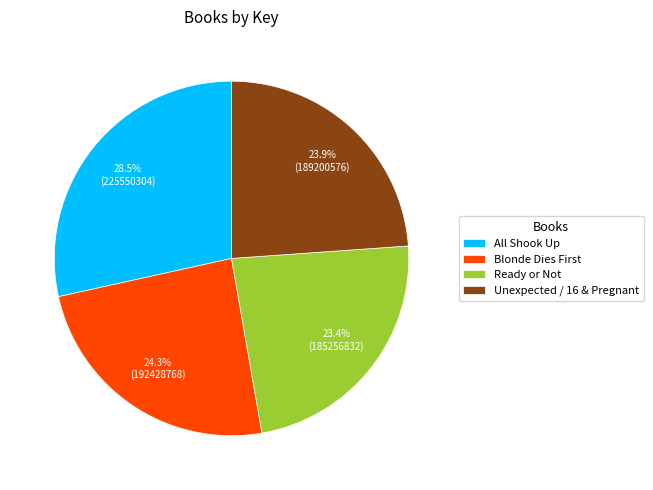

Which slice is the largest?

All Shook Up